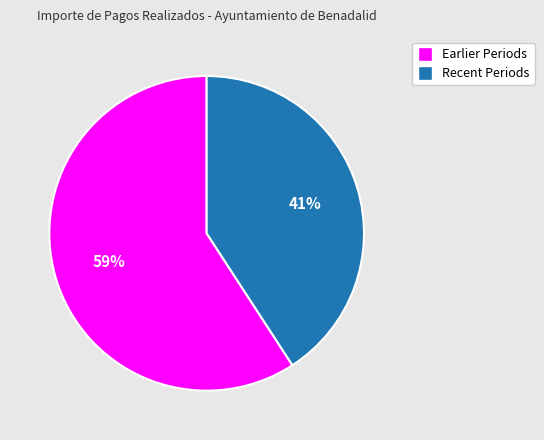

Is the sum of Earlier Periods and Recent Periods greater than half?

Yes